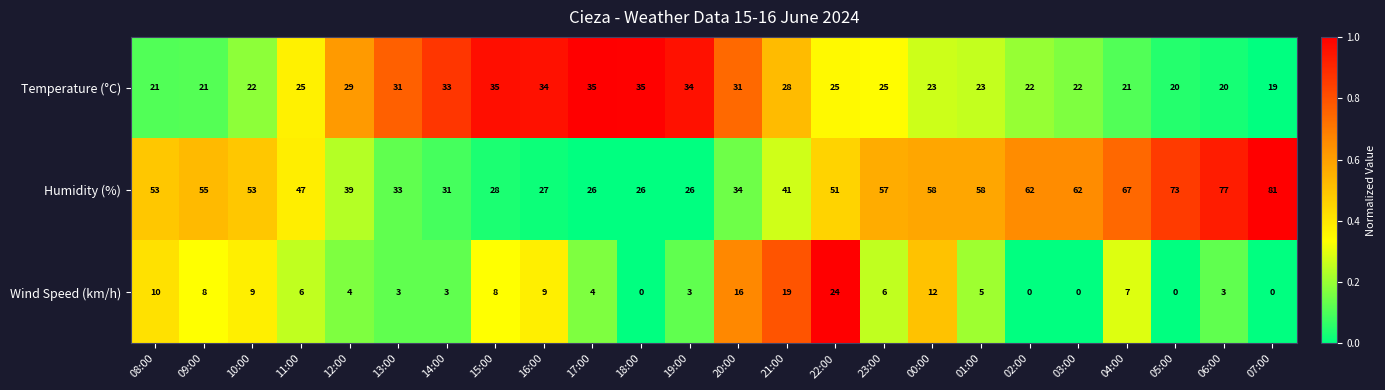

Where is Temperature (°C) nearest to the value 27?

21:00